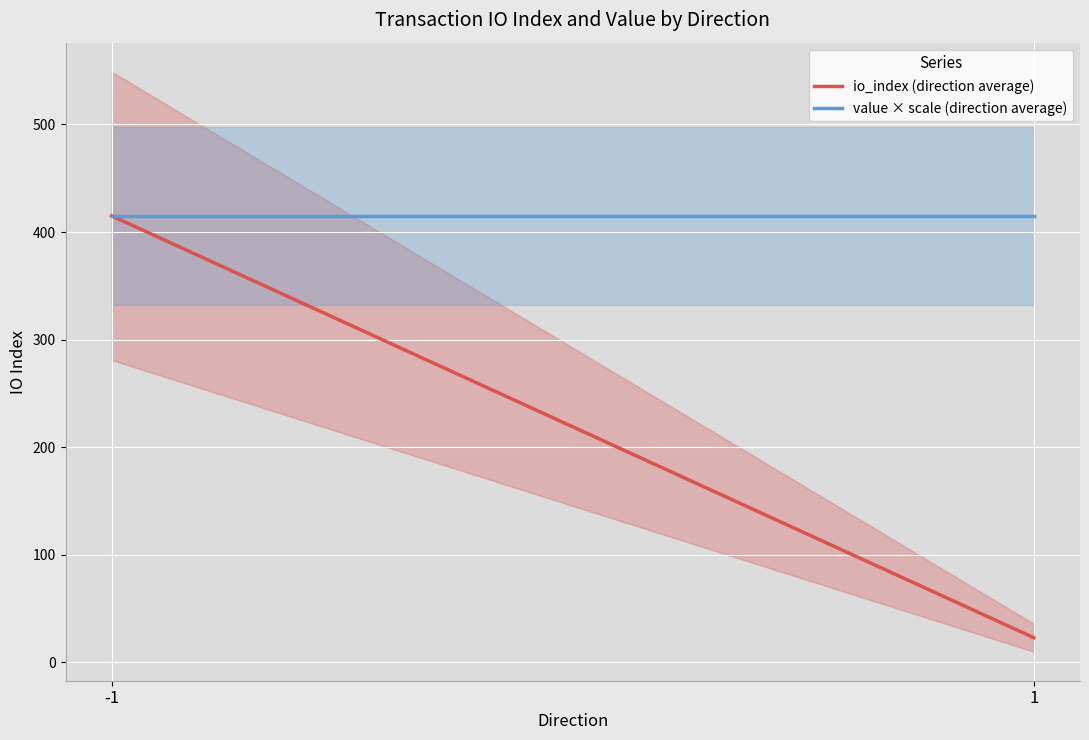

Rank the categories by value × scale (direction average) value from lowest to highest.

-1, 1